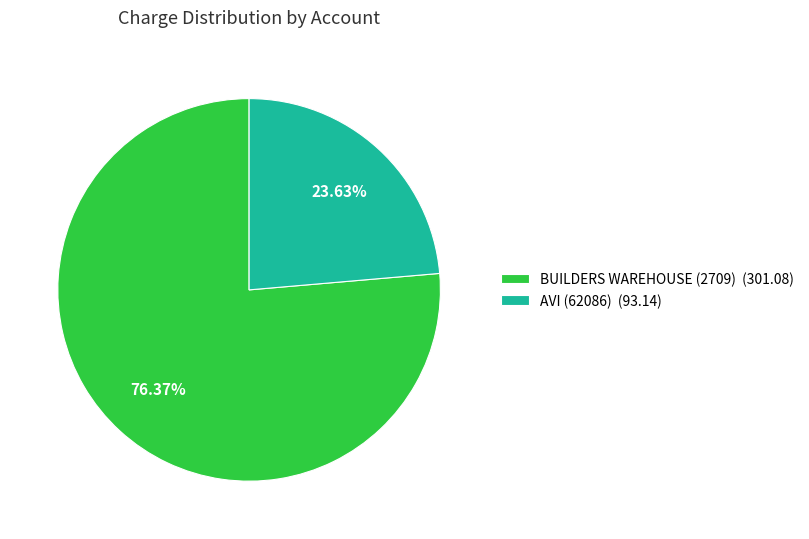

Is AVI (62086) the majority of the pie?

No